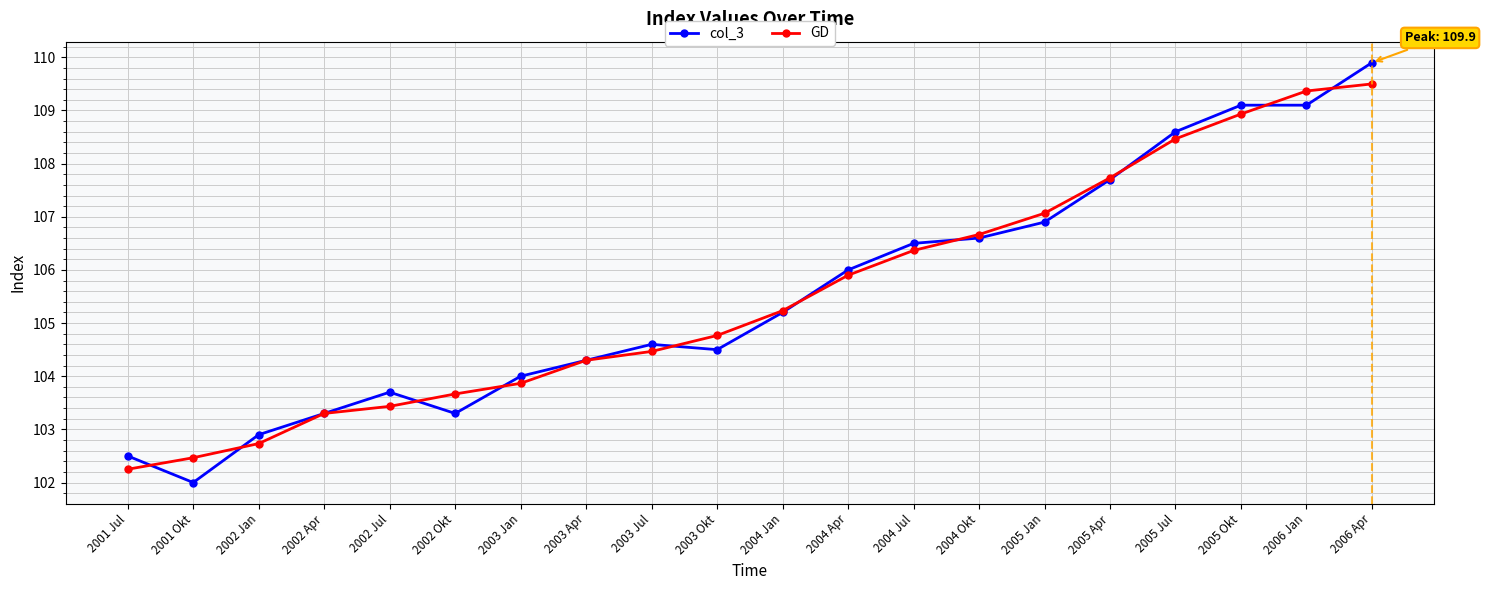

What position from the right is 2006 Jan?

2